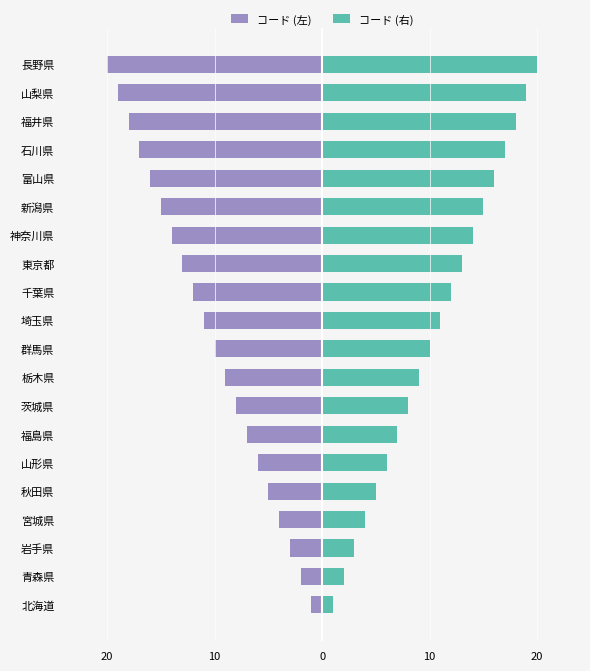

Reading left to right, extract all data points from this chart.

コード (左): -1	-2	-3	-4	-5	-6	-7	-8	-9	-10	-11	-12	-13	-14	-15	-16	-17	-18	-19	-20
コード (右): 1	2	3	4	5	6	7	8	9	10	11	12	13	14	15	16	17	18	19	20